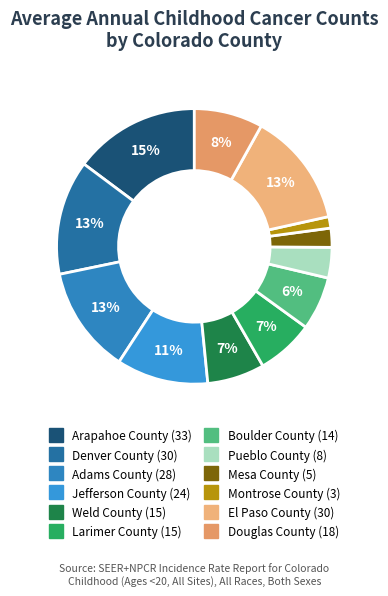

Count the number of slices in the pie.

12